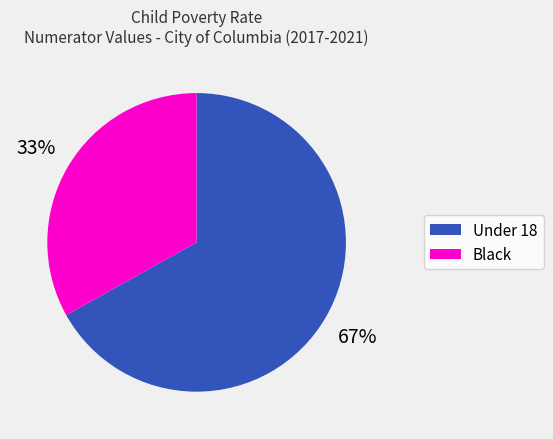

Count the number of slices in the pie.

2